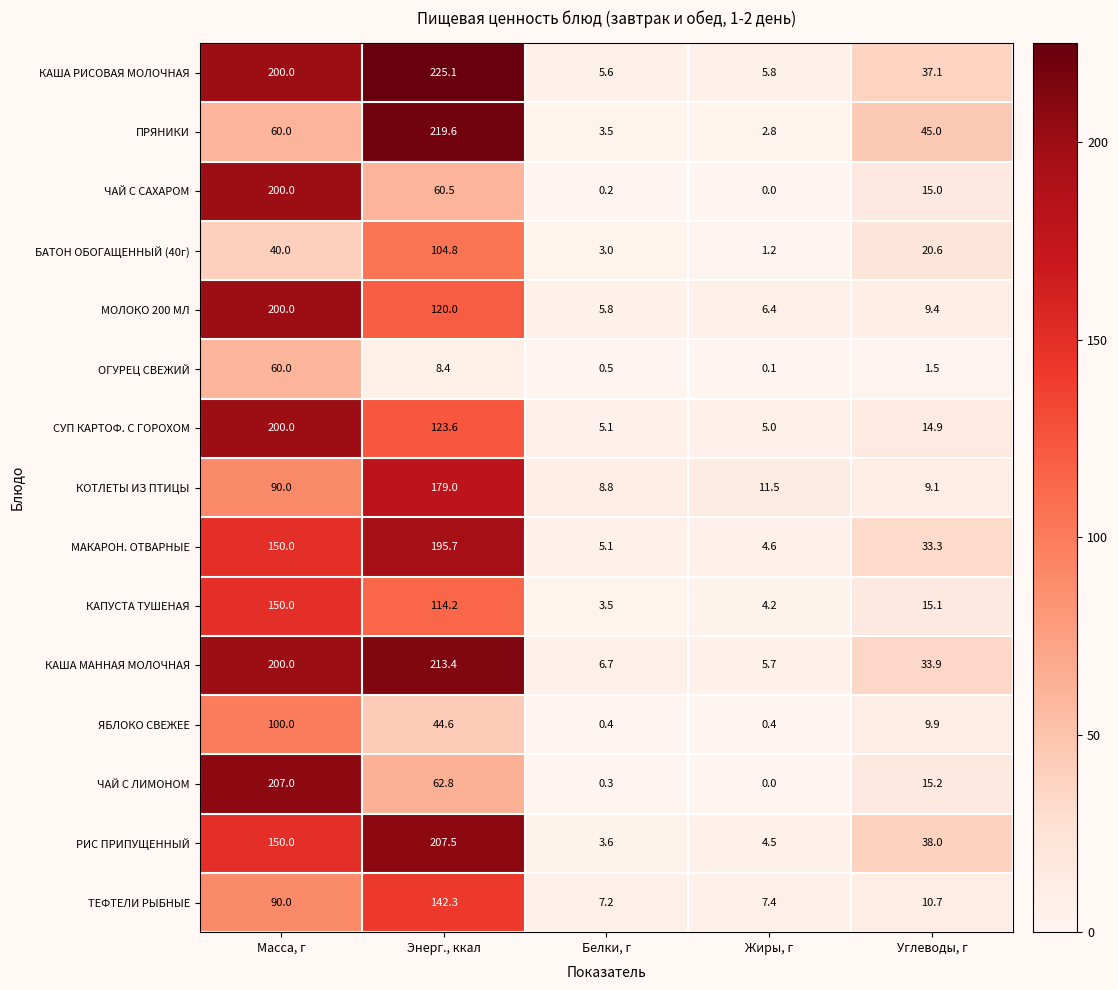

What is the spread (max minus min) of values at Жиры, г?

11.5